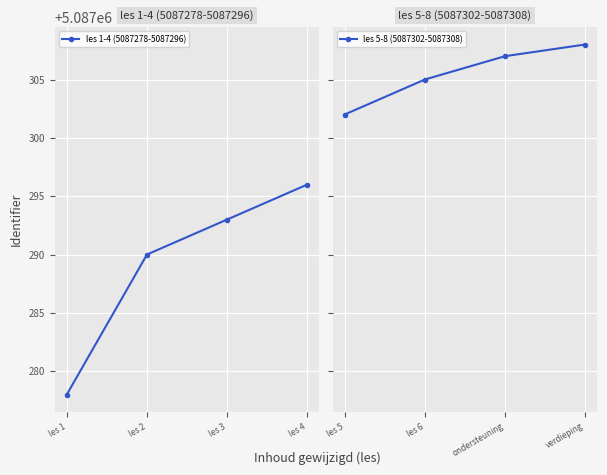

Which series has the largest range (max minus min)?

les 1-4 (5087278-5087296)